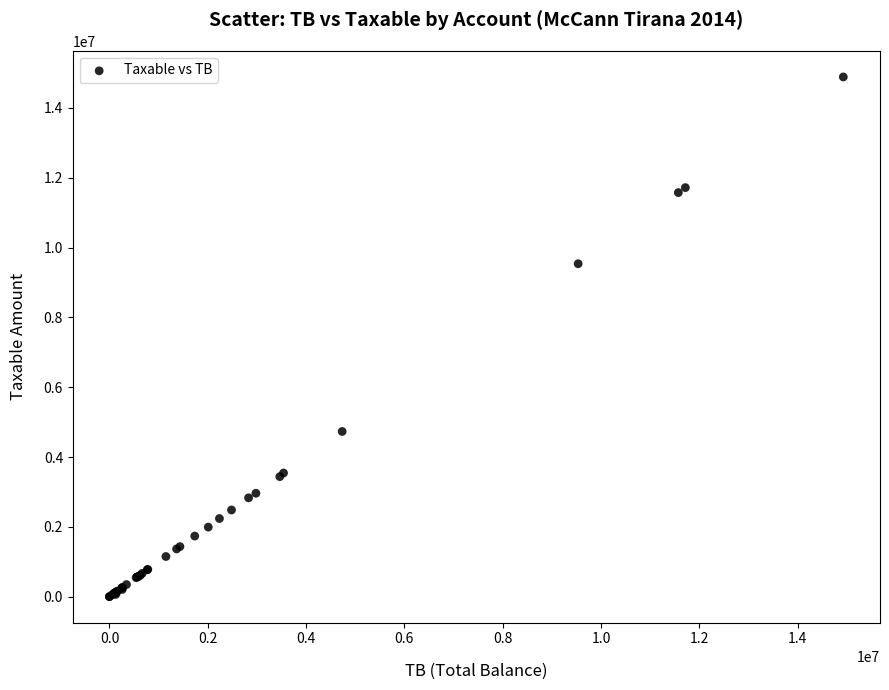

What Y value in the scatter plot is closest to 7443929?

9536057.6